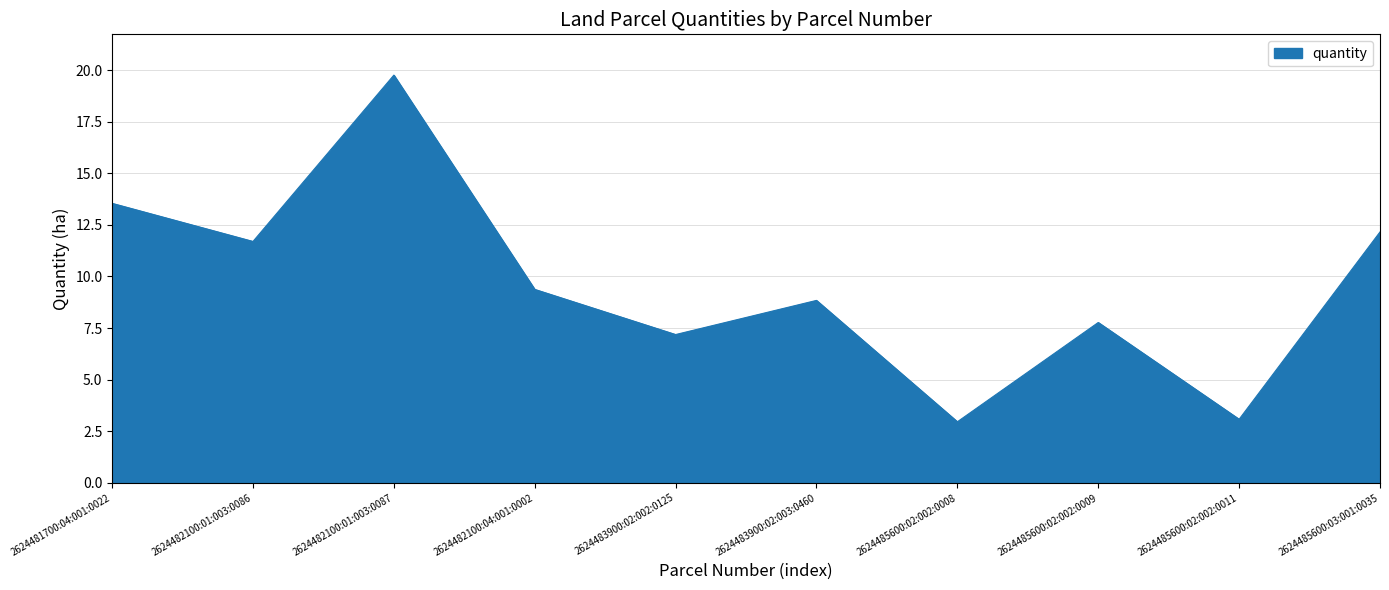

How many values exceed 9?

5